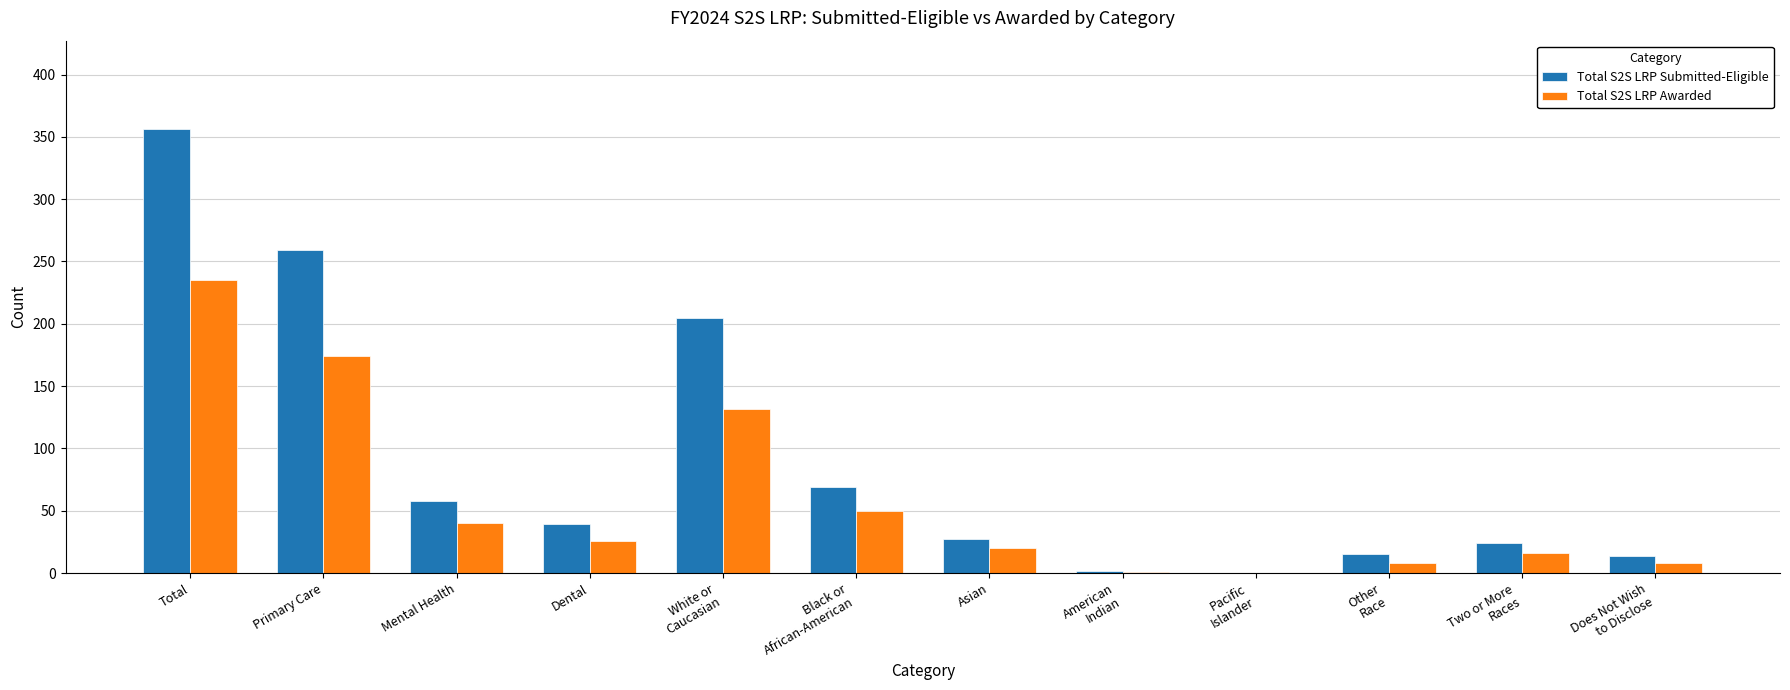

True or false: Total S2S LRP Submitted-Eligible has a value of 26 at Mental Health.

False